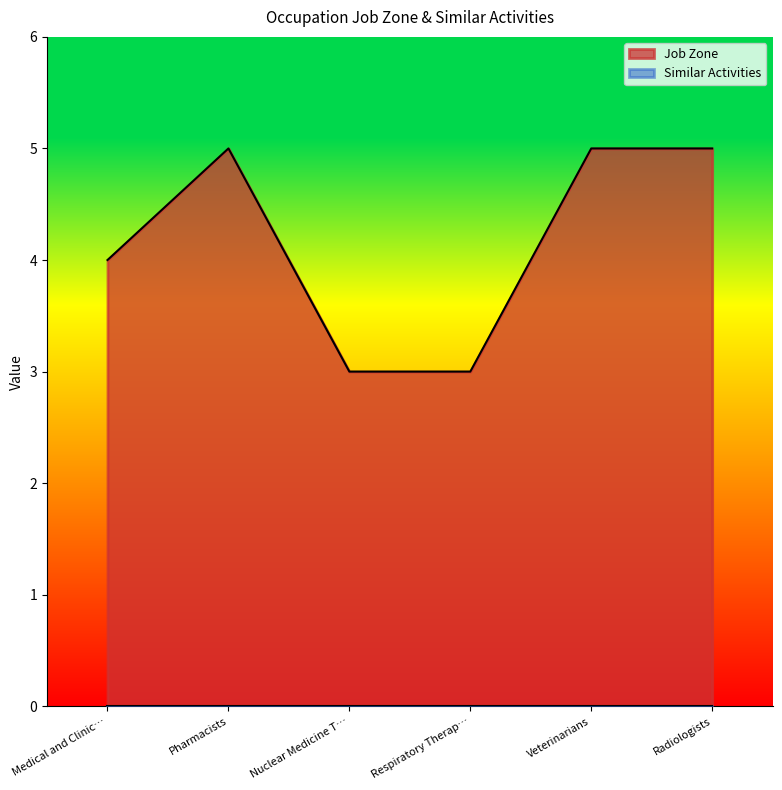

What is the total value across all series at Veterinarians?

5